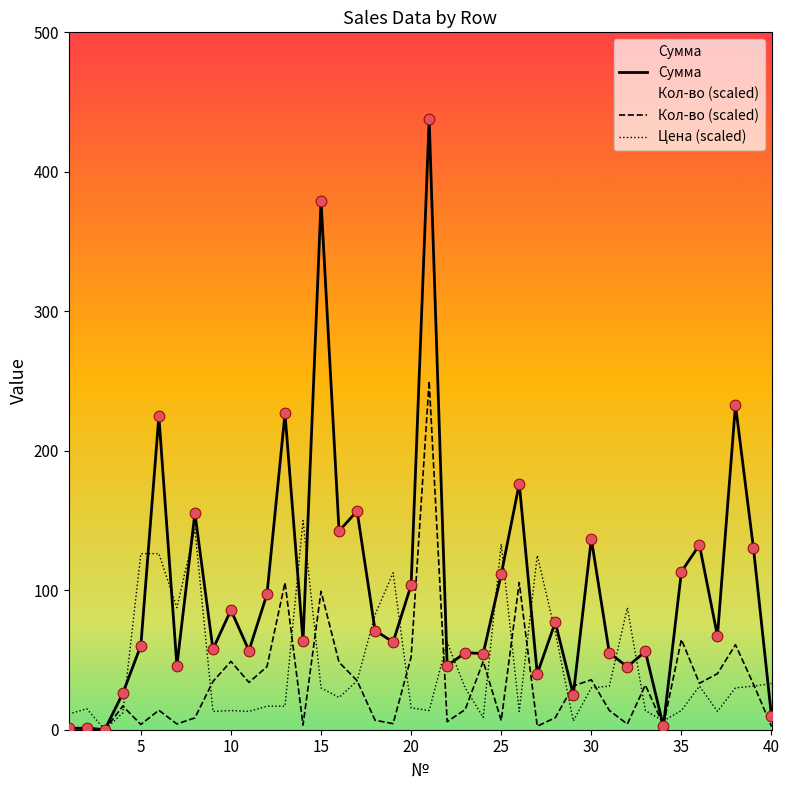

Is the value of Цена (scaled) at 15 greater than the value of Кол-во (scaled) at 35?

No